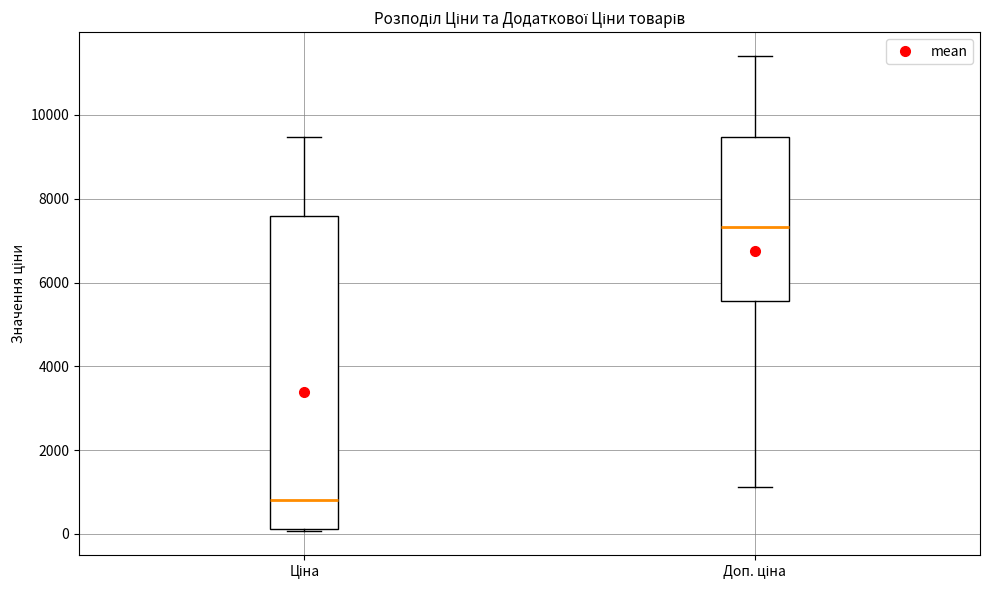

Which box has the lowest median line?

Ціна